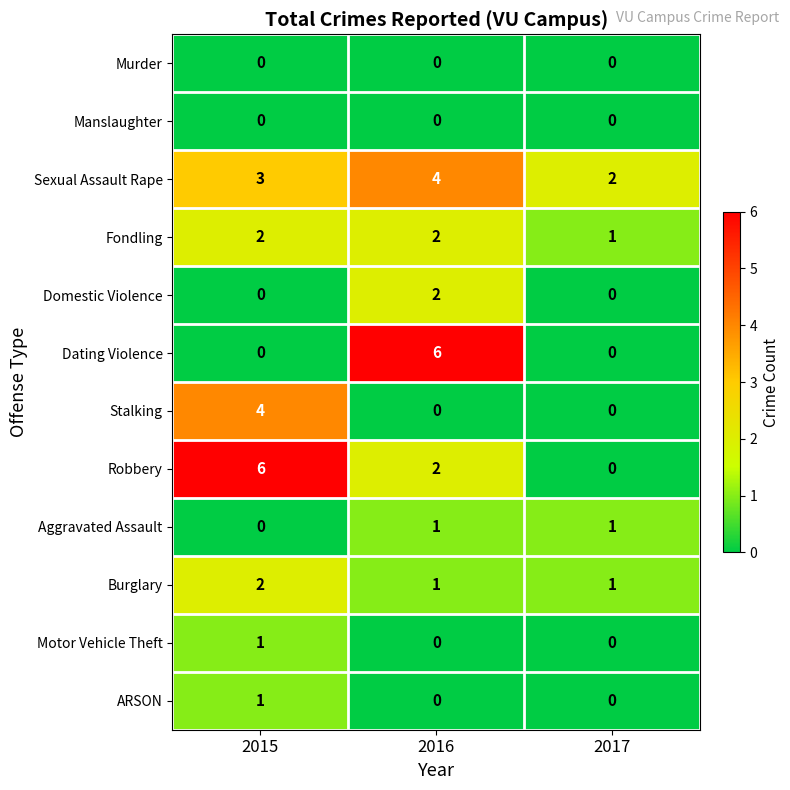

Between 2016 and 2017, which series saw the biggest shift?

Dating Violence